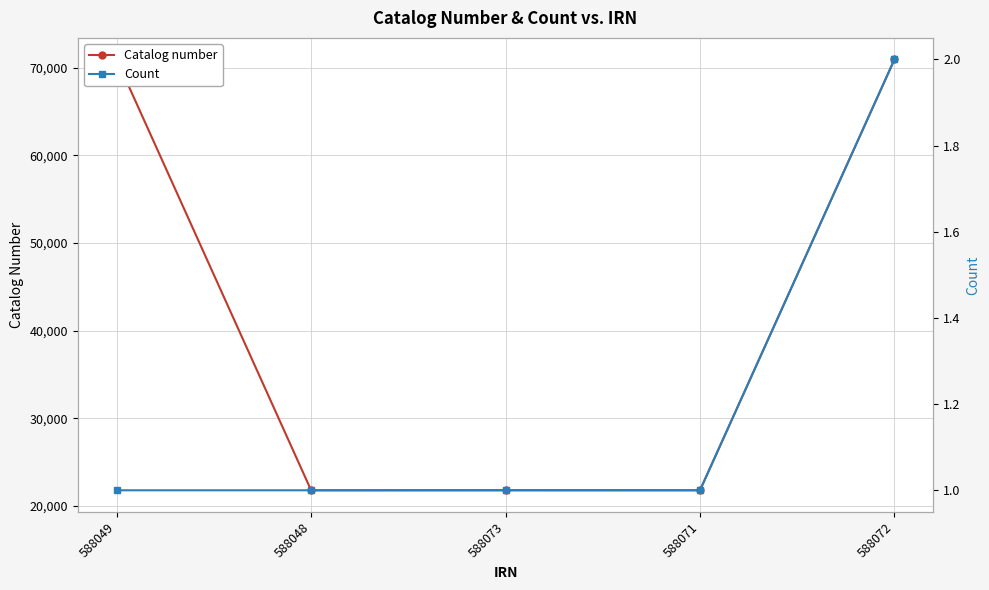

What is the maximum value shown in the chart?

70932